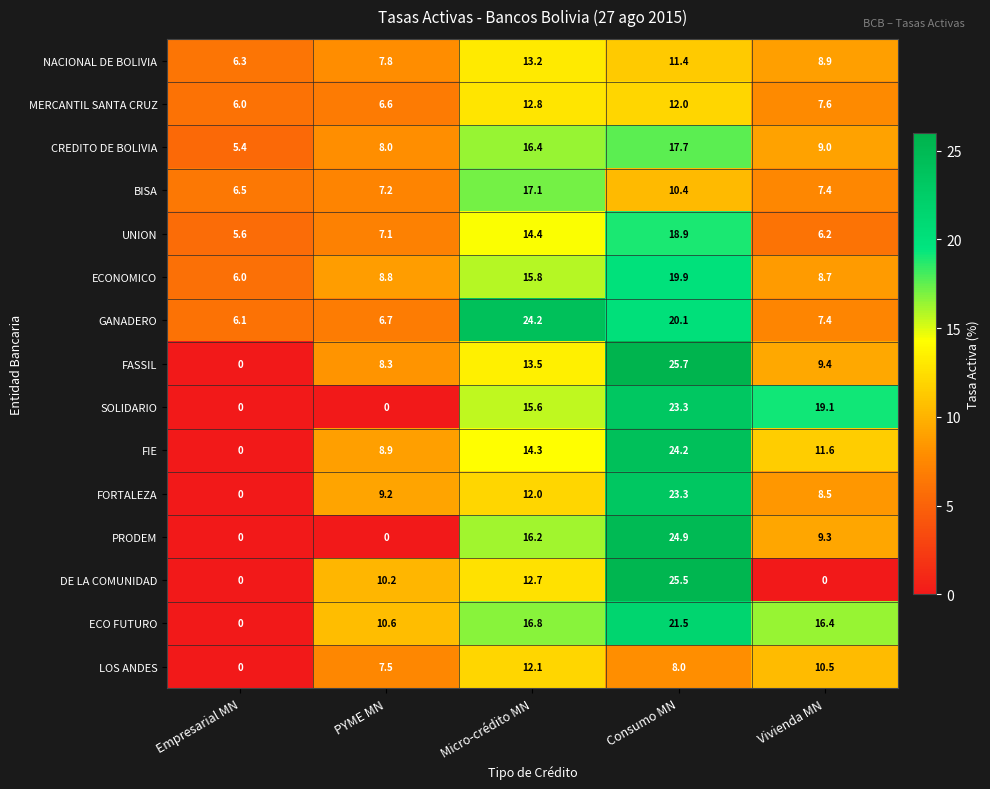

List the labels in order of ECONOMICO value, smallest first.

Empresarial MN, Vivienda MN, PYME MN, Micro-crédito MN, Consumo MN